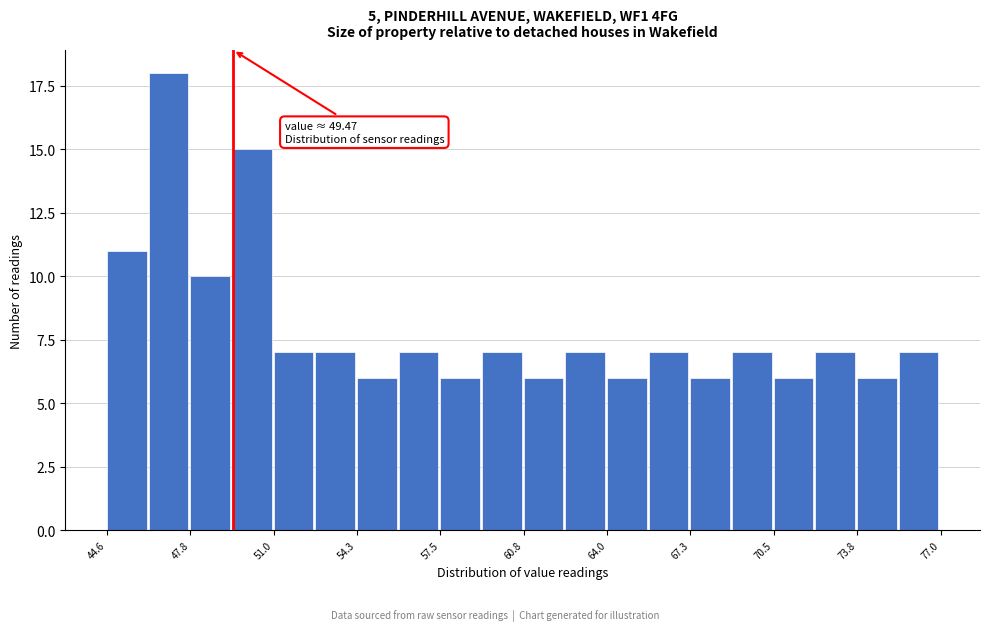

Read against the x-axis, roughly where is the centre of the tallest bar?

47.0